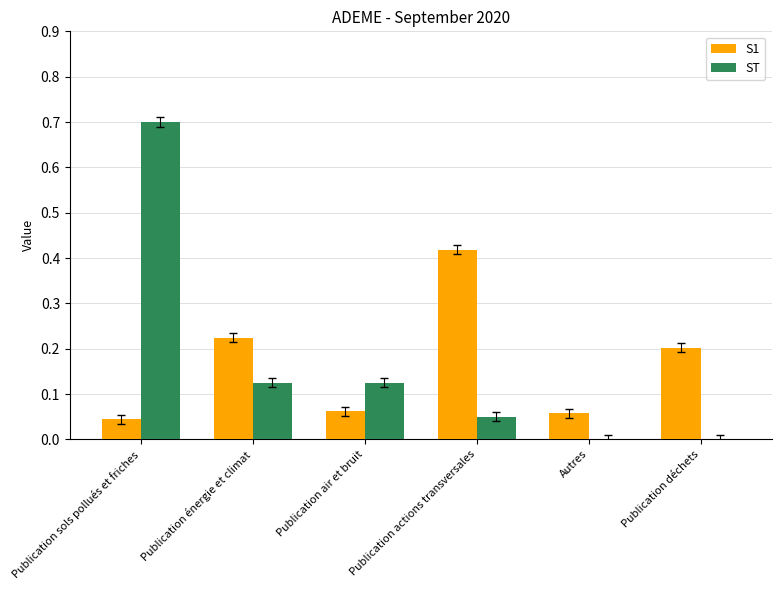

How many groups of bars are there?

6